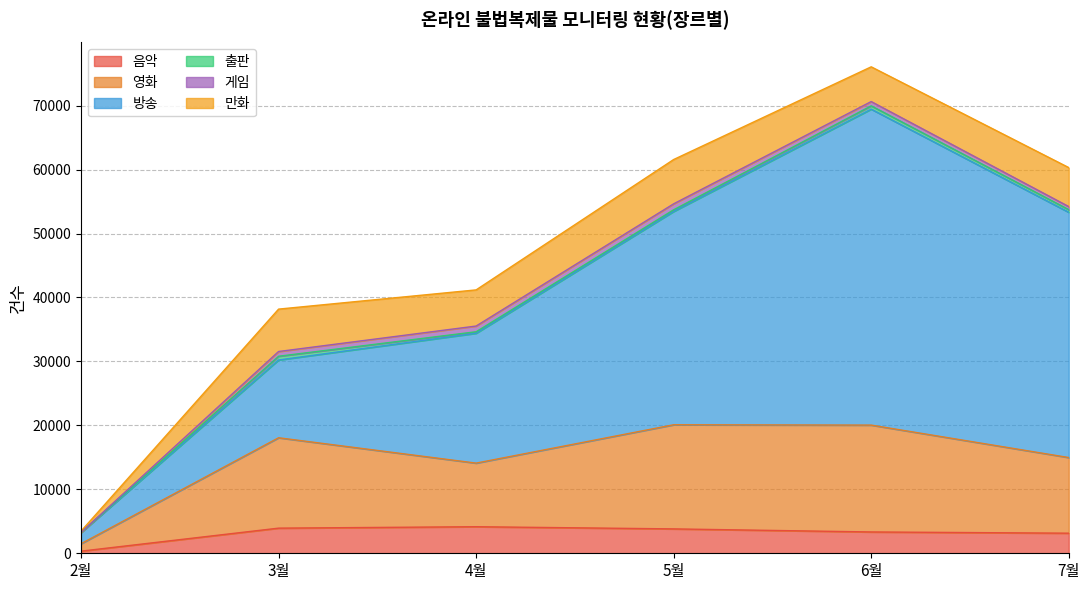

True or false: 게임 and 영화 intersect in this chart.

False